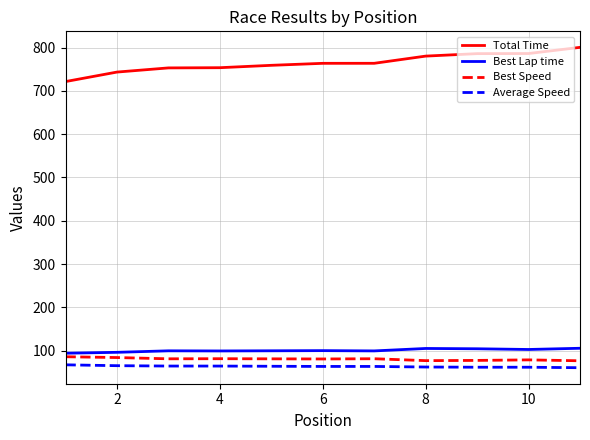

Which series has the widest spread of values?

Total Time